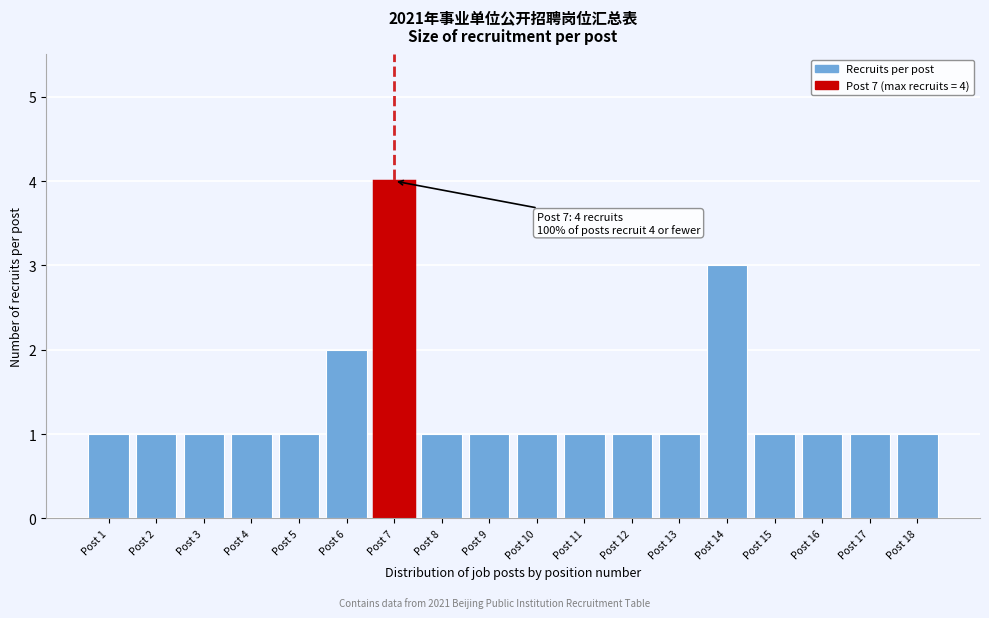

Which range on the x-axis has the tallest bar?

6.5 to 7.5